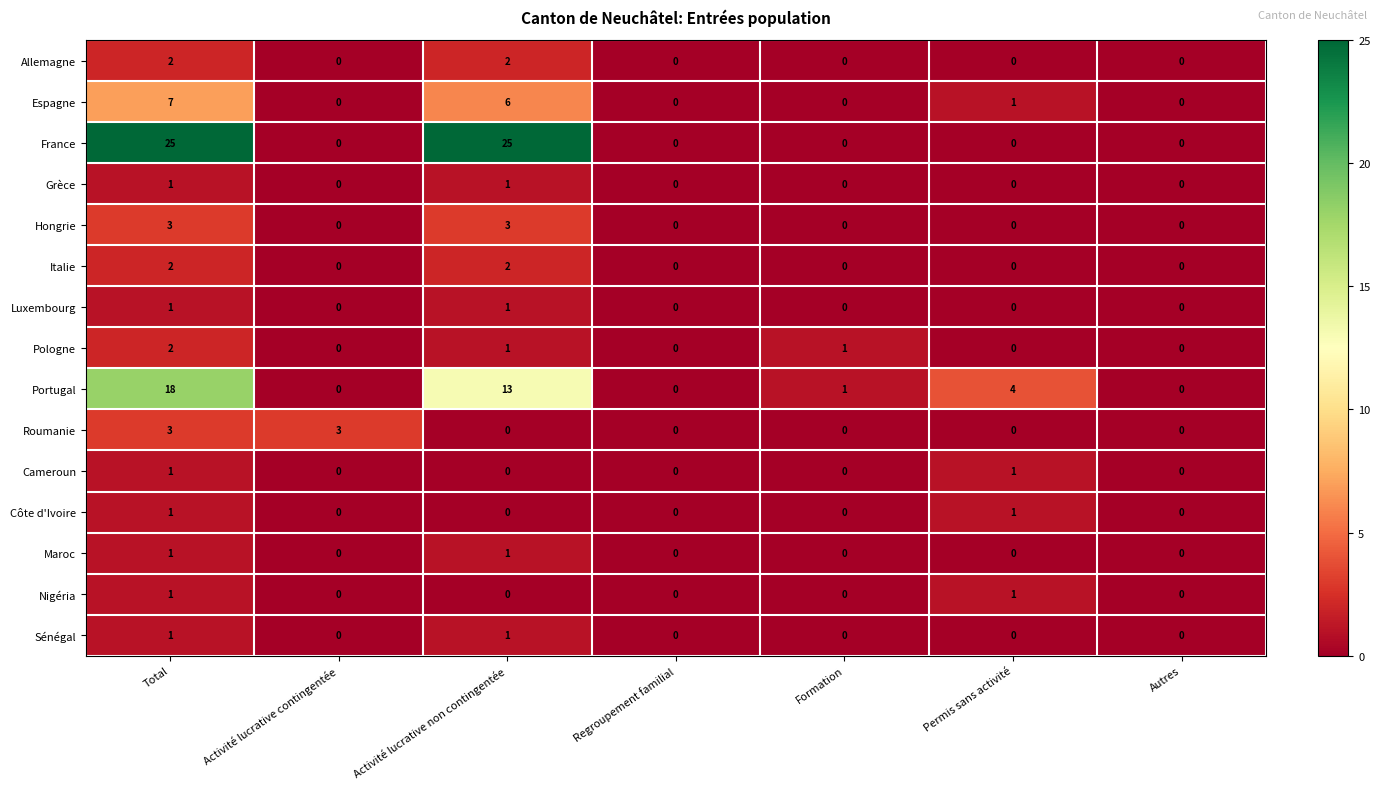

Which series has the largest total across all categories?

France